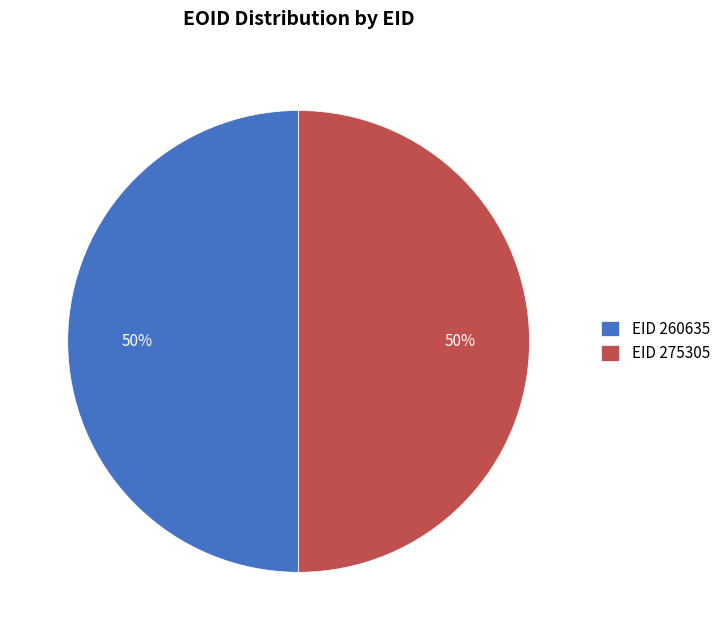

Combined, do EID 260635 and EID 275305 account for over 50%?

Yes